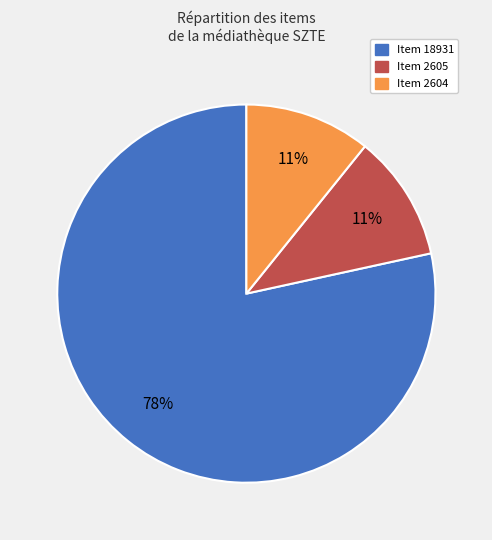

Is Item 2605 the majority of the pie?

No